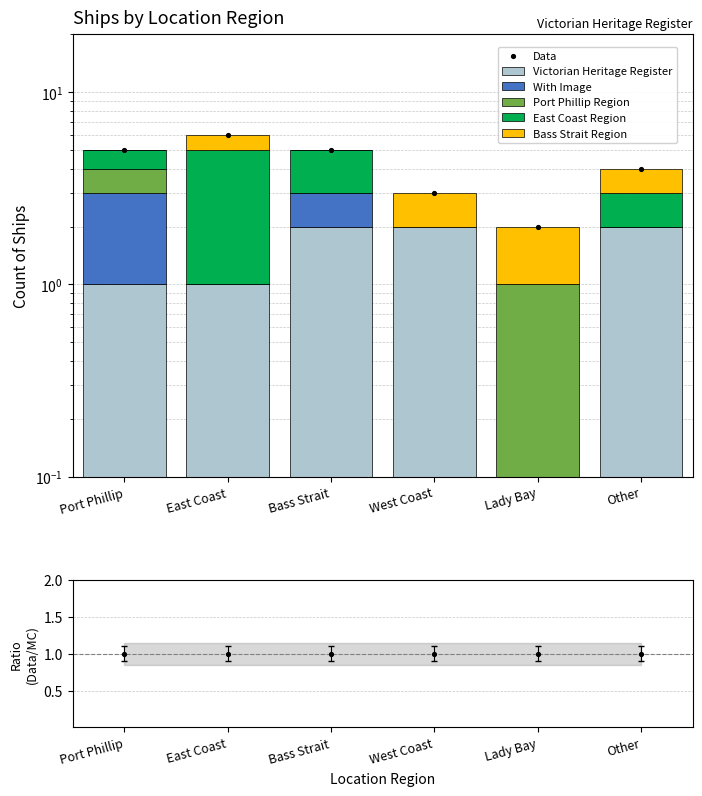

What is the change in value from East Coast to West Coast?

-3